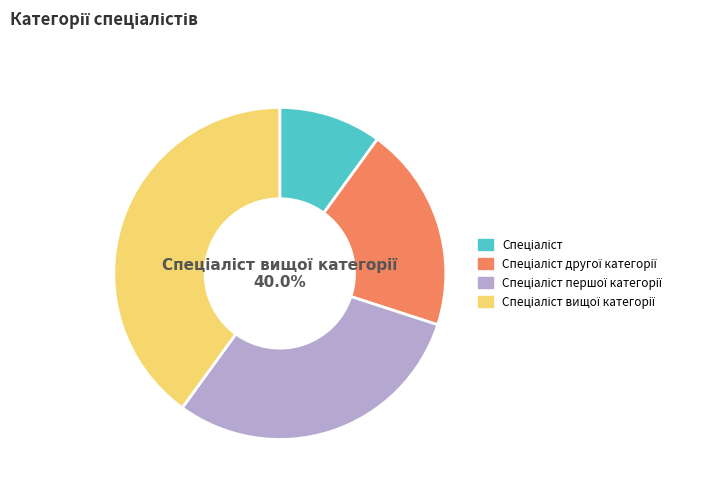

The Спеціаліст вищої категорії slice represents 46% of the pie. True or false?

False